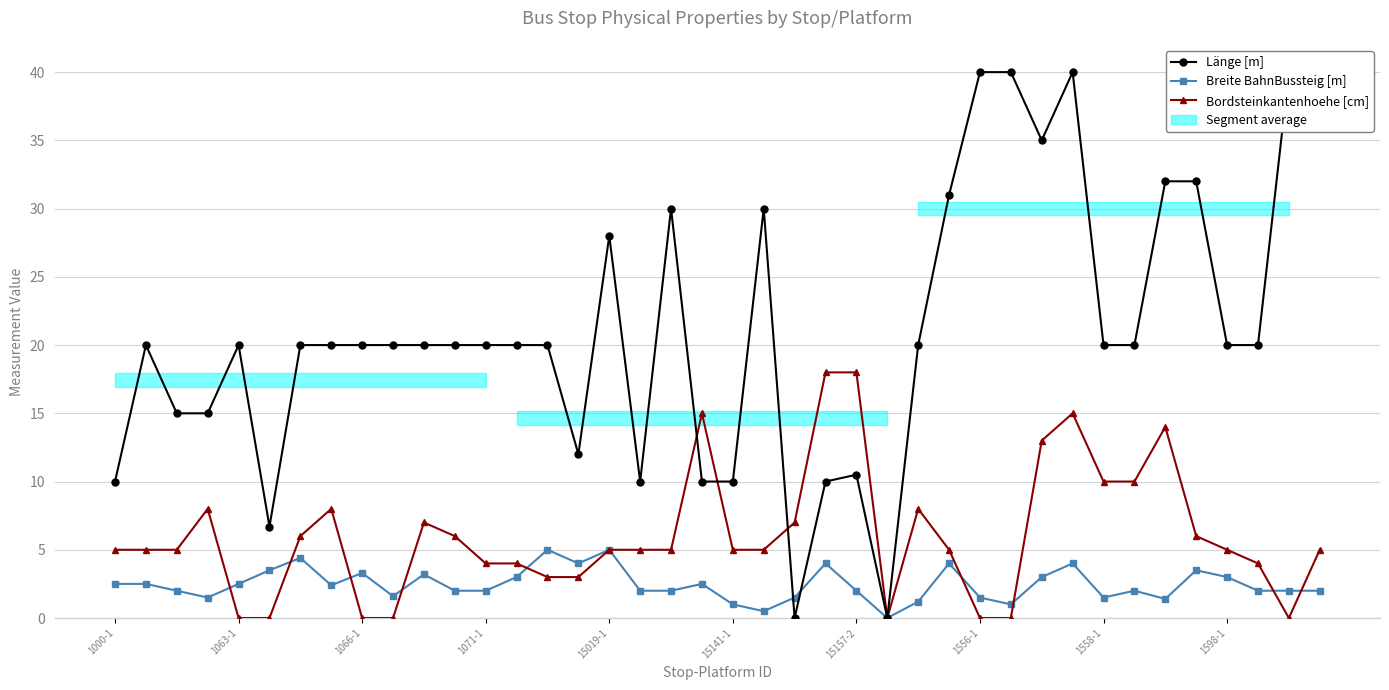

How many interior local peaks does the Länge [m] series have?

7